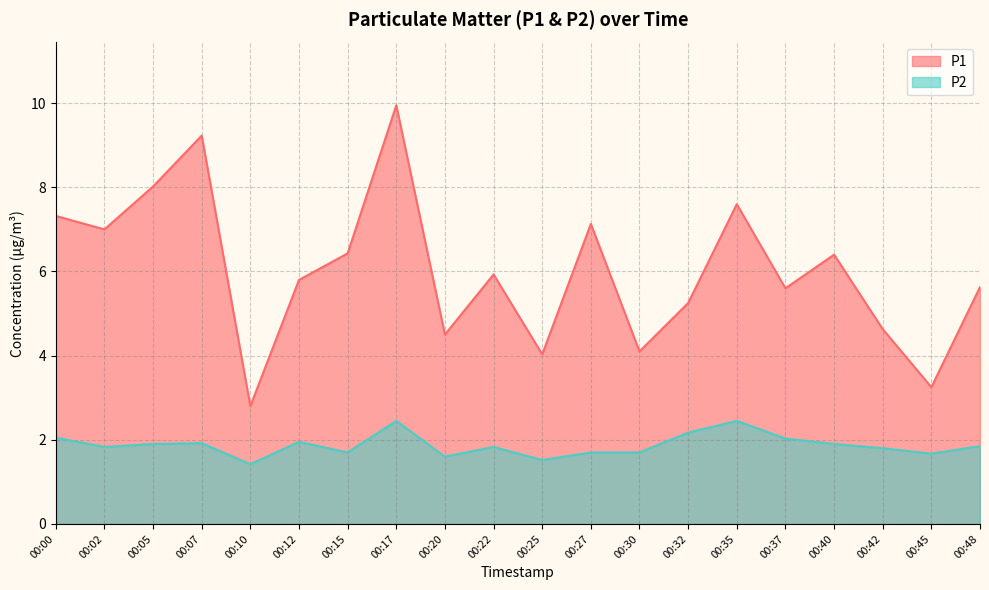

At which label does P1 reach its minimum?

00:10